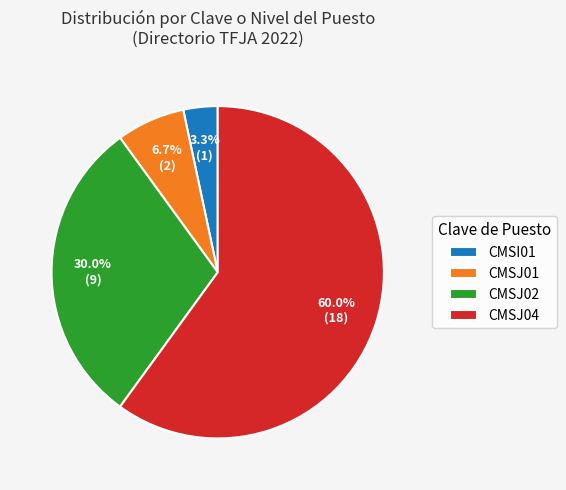

What portion of the pie excludes CMSJ01?

93.3%